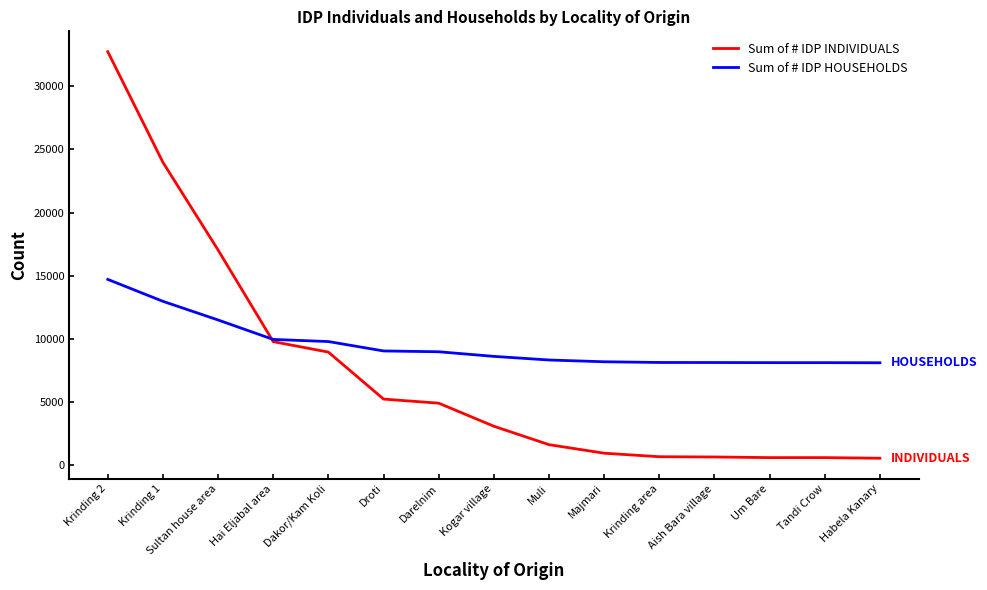

Is the value of Sum of # IDP INDIVIDUALS at Um Bare greater than the value of Sum of # IDP HOUSEHOLDS at Um Bare?

No